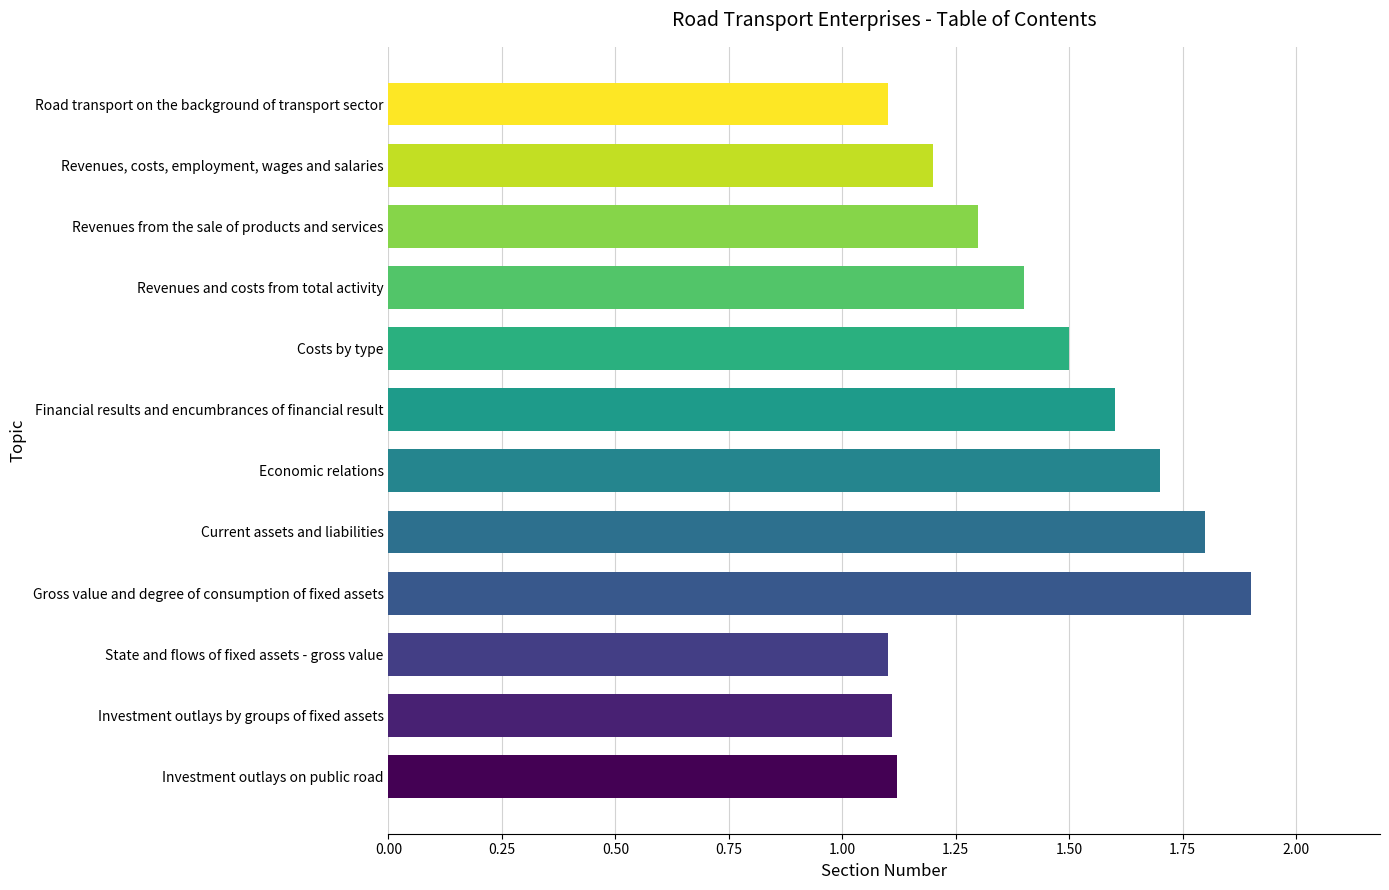

What position from the bottom is Revenues, costs, employment, wages and salaries?

11